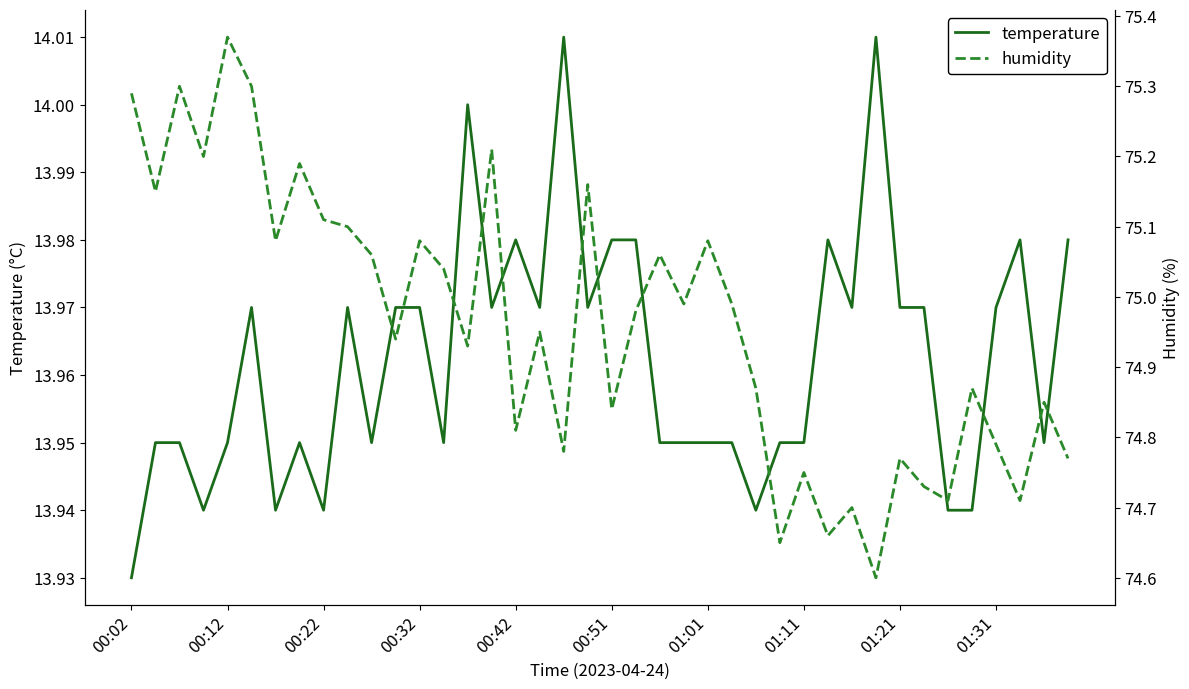

Where is temperature nearest to the value 13?

00:02